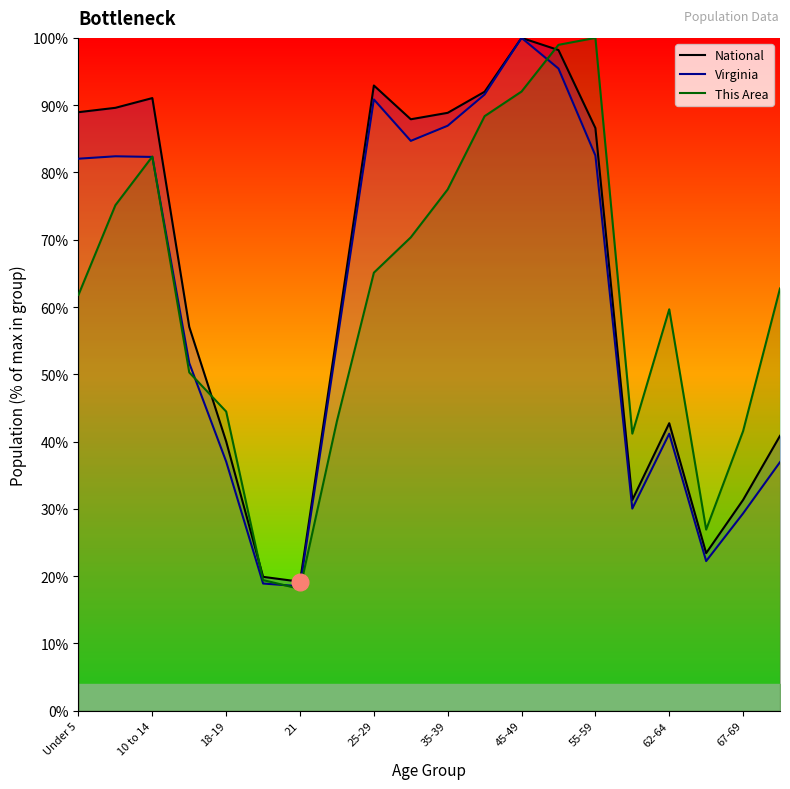

True or false: National has a value of 150.1 at 10 to 14.

False